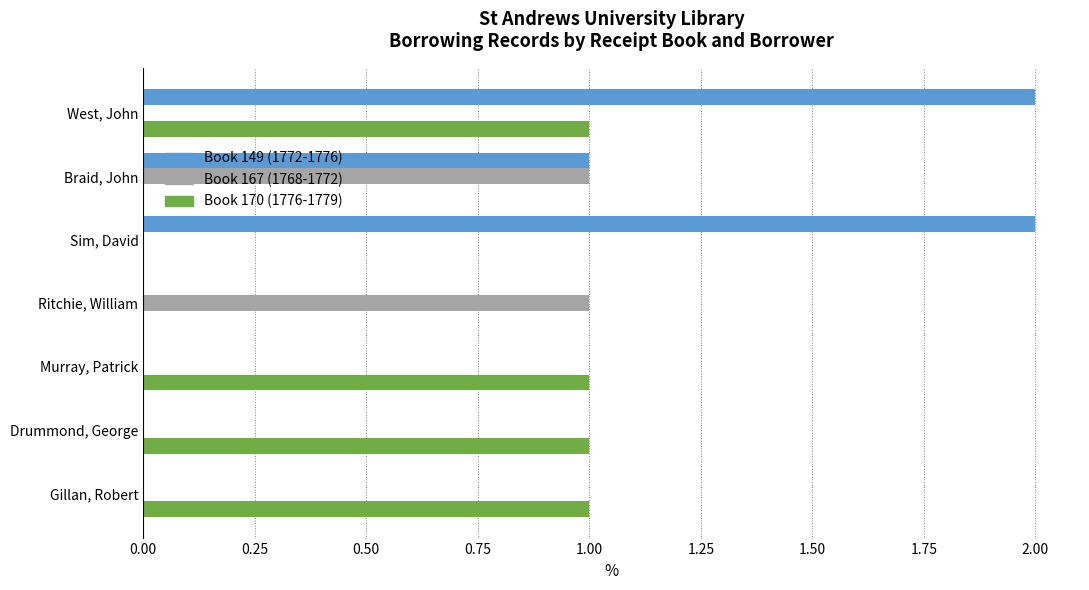

Between Sim, David and Murray, Patrick, which series saw the biggest shift?

Book 149 (1772-1776)